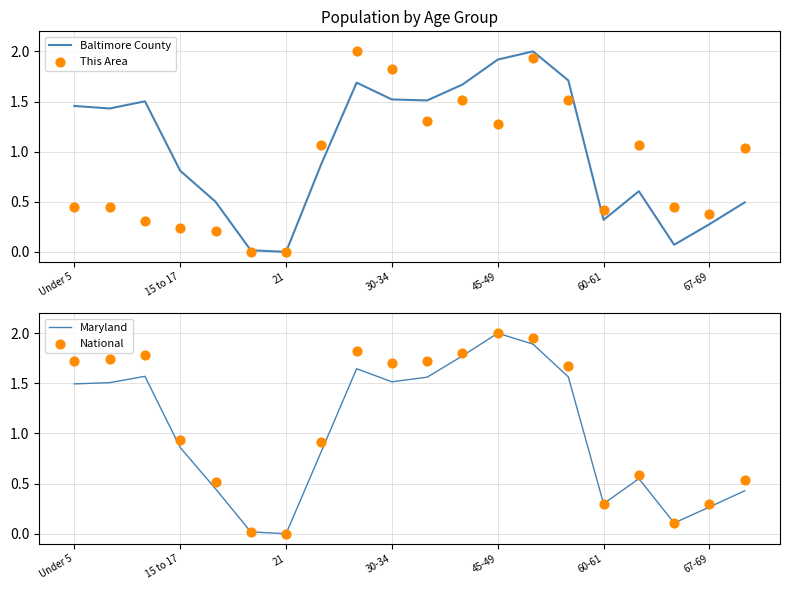

At which category is the sum across all series the highest?

13